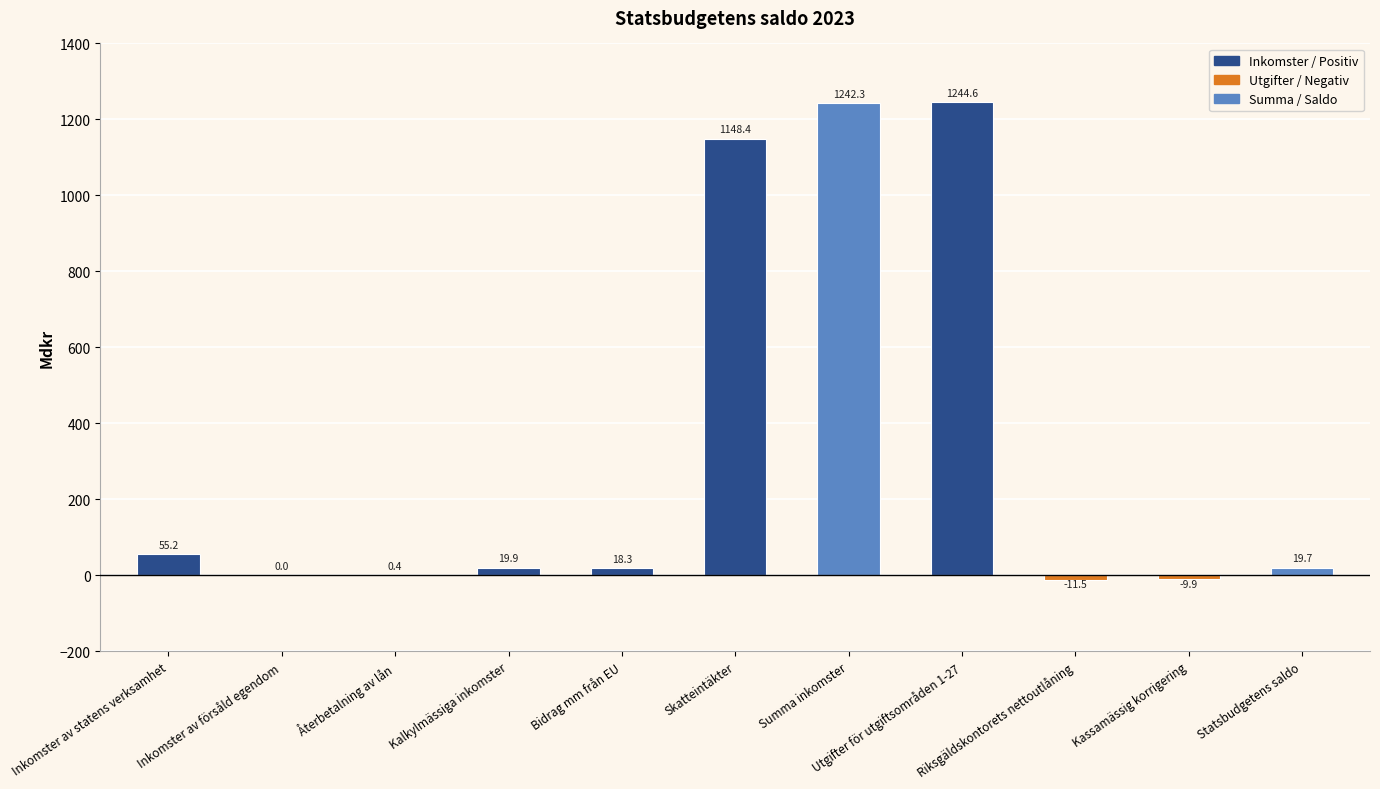

True or false: the data shows 0.4 at Återbetalning av lån.

True